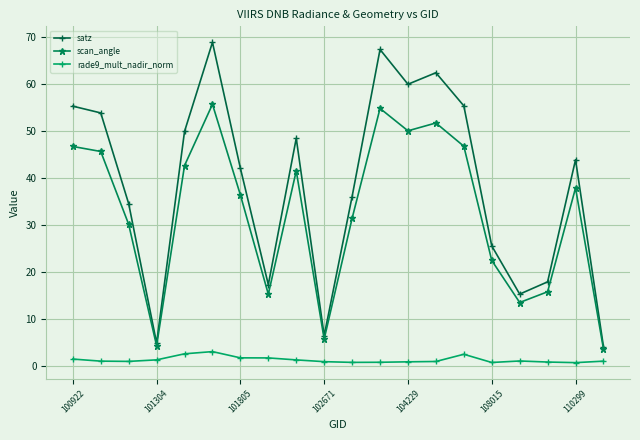

What is the value of the satz point at the 12th from the left?

67.4